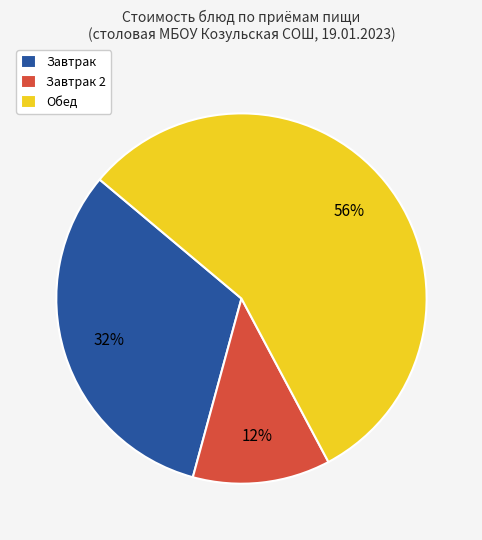

The Обед slice represents 67% of the pie. True or false?

False